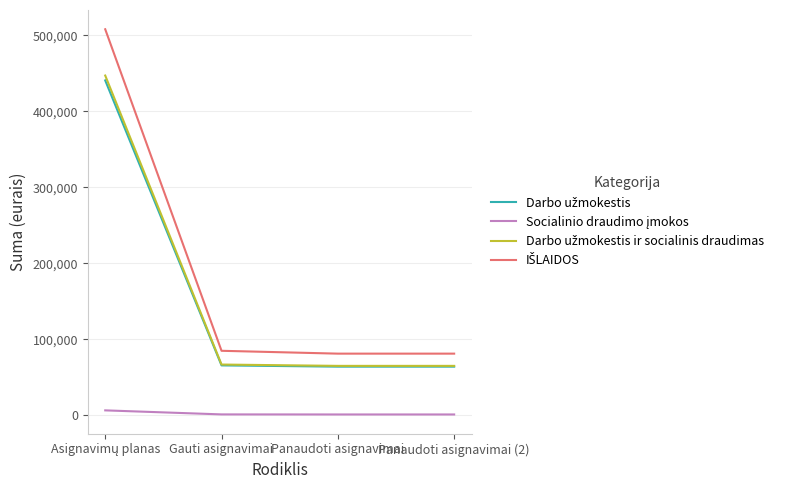

What is the sum of the Darbo užmokestis ir socialinis draudimas values at Panaudoti asignavimai and Panaudoti asignavimai (2)?

129912.7